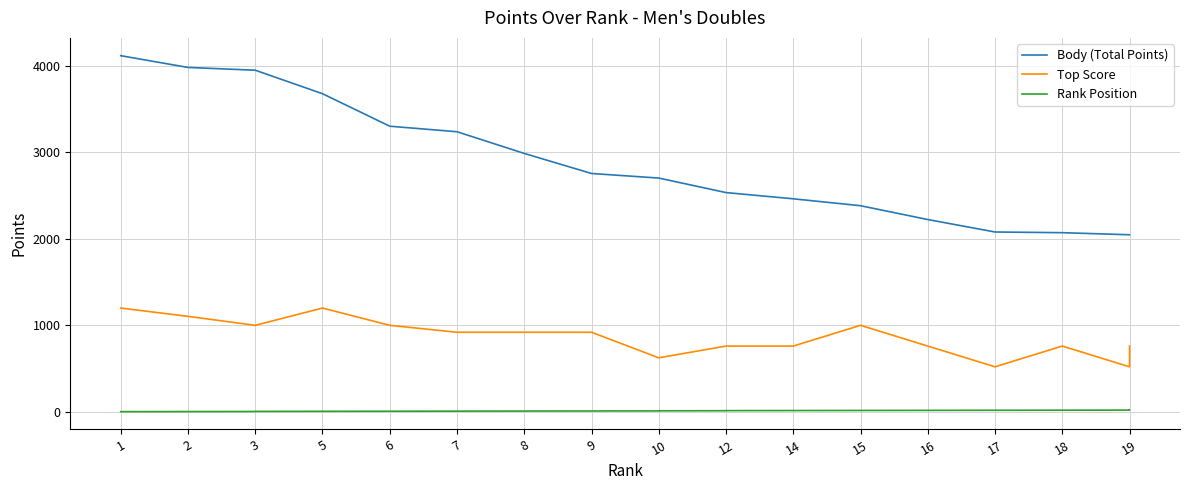

Reading right to left, extract all data points from this chart.

Body (Total Points): 2048	2048	2072	2080	2224	2384	2464	2536	2536	2704	2704	2757	2989	3240	3304	3680	3952	3952	3984	4120
Top Score: 760	520	760	520	760	1000	760	760	760	624	624	920	920	920	1000	1200	1000	1000	1104	1200
Rank Position: 20	19	18	17	16	15	14	13	12	11	10	9	8	7	6	5	4	3	2	1